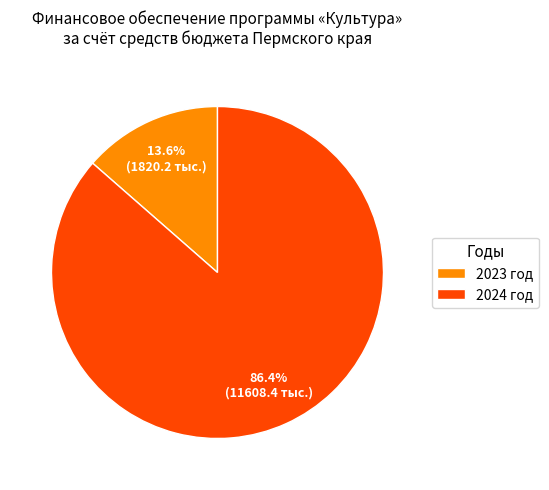

Is the sum of 2023 год and 2024 год greater than half?

Yes